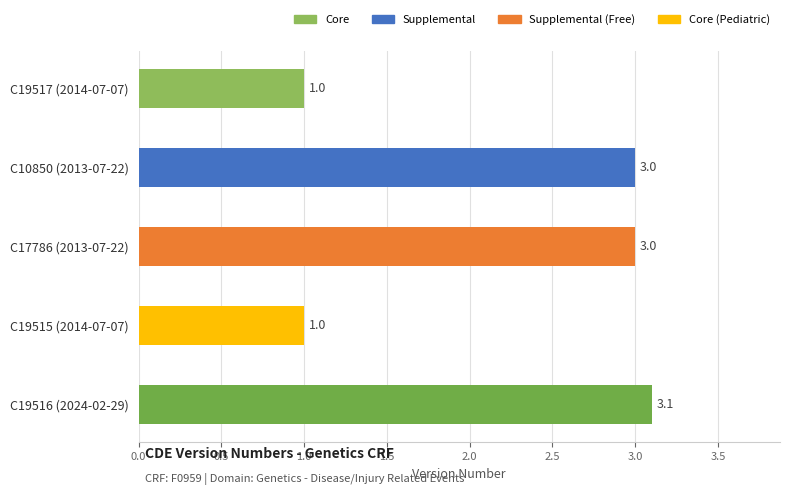

What is the difference between the second highest and minimum values?

2.0